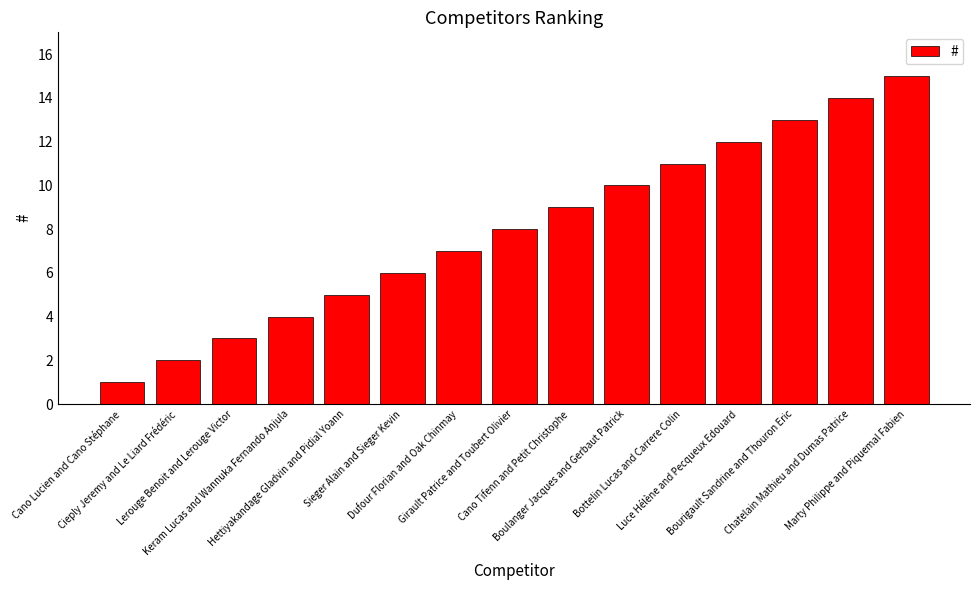

Rank the categories by value from highest to lowest.

Marty Philippe and Piquemal Fabien, Chatelain Mathieu and Dumas Patrice, Bourigault Sandrine and Thouron Eric, Luce Hélène and Pecqueux Edouard, Bottelin Lucas and Carrere Colin, Boulanger Jacques and Gerbaut Patrick, Cano Tifenn and Petit Christophe, Girault Patrice and Toubert Olivier, Dufour Florian and Oak Chinmay, Sieger Alain and Sieger Kevin, Hettiyakandage Gladvin and Pidial Yoann, Keram Lucas and Wannuka Fernando Anjula, Lerouge Benoit and Lerouge Victor, Cieply Jeremy and Le Liard Frédéric, Cano Lucien and Cano Stéphane